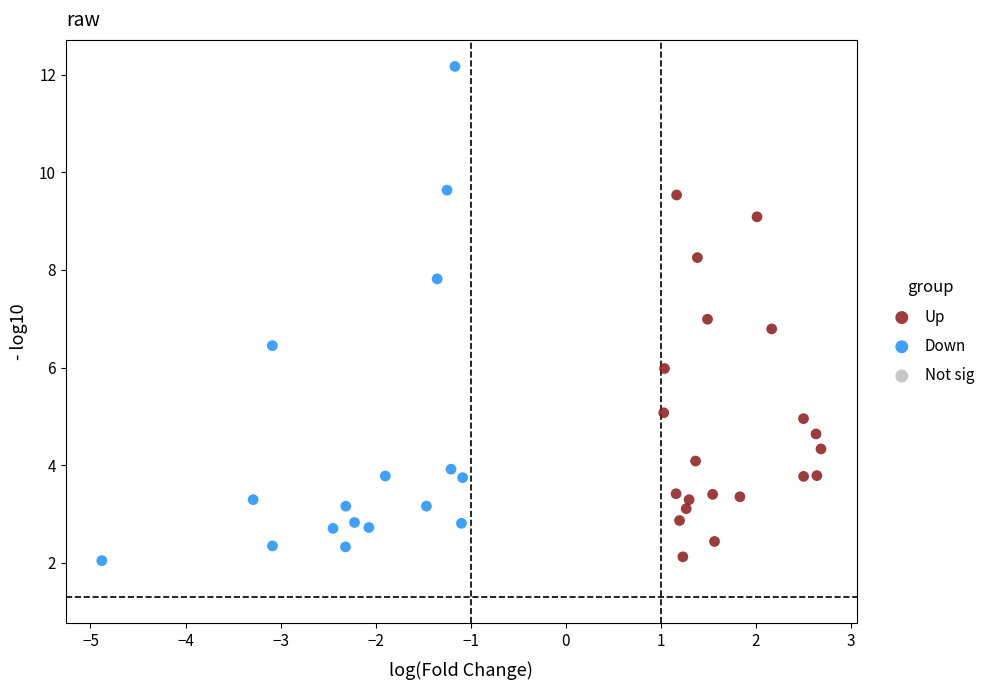

Which series reaches the maximum Y coordinate?

Down